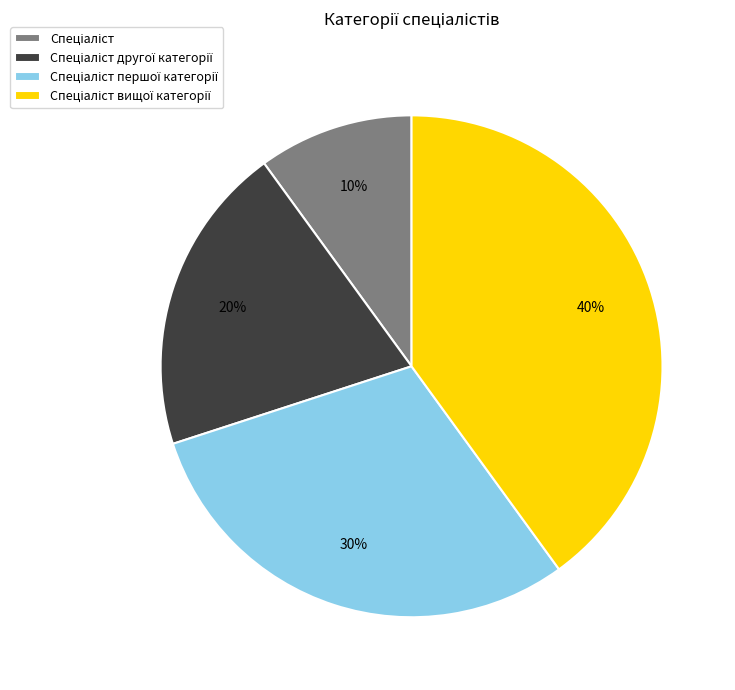

To the nearest percent, what is the average slice percentage?

25%